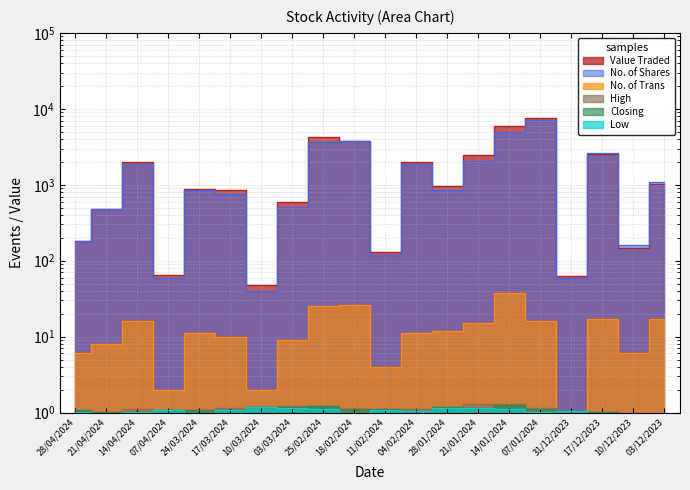

The value of No. of Shares at 14/01/2024 is 4963.0. True or false?

True